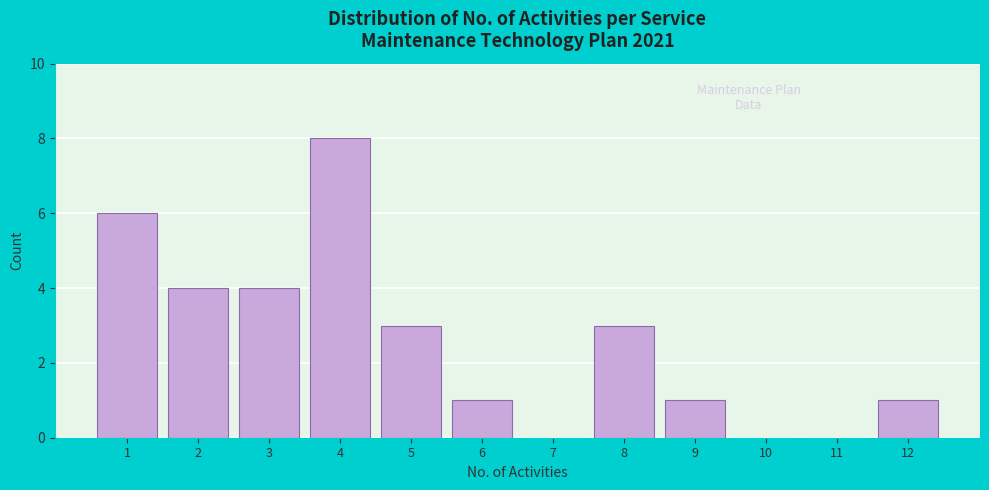

Reading right to left, list all the values displayed in this chart.

12=1	11=0	10=0	9=1	8=3	7=0	6=1	5=3	4=8	3=4	2=4	1=6